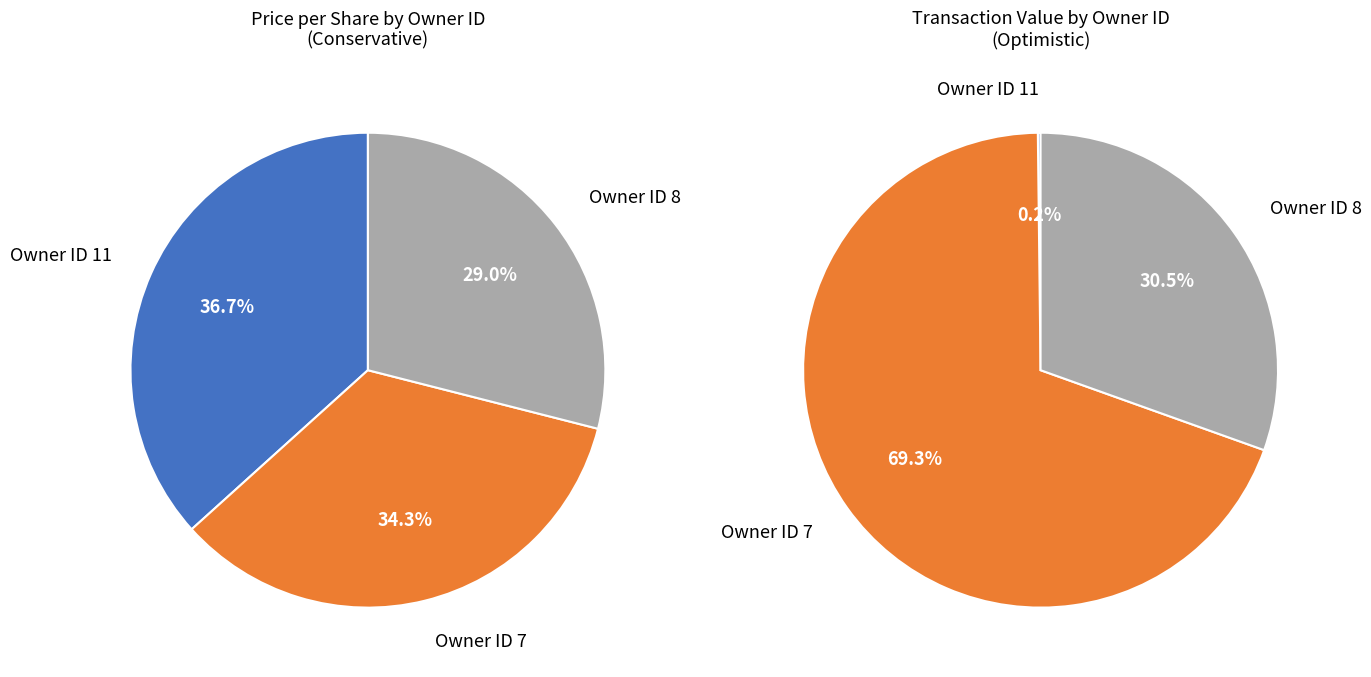

Does 7 account for over 50% of the chart?

No